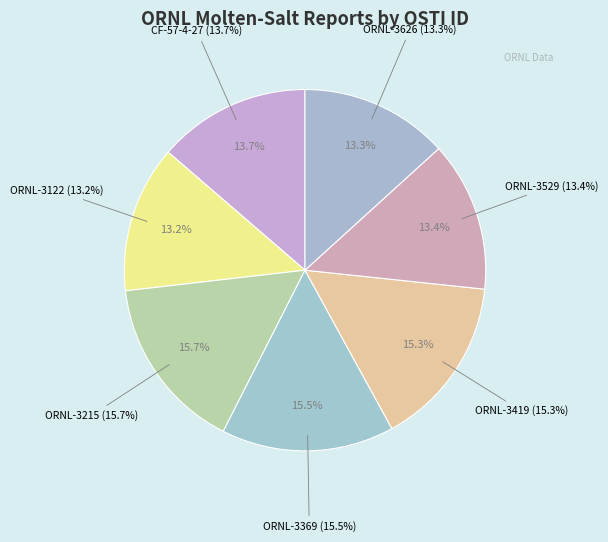

Approximately how many times larger is the value at CF-57-4-27 compared to ORNL-3122?

1.0